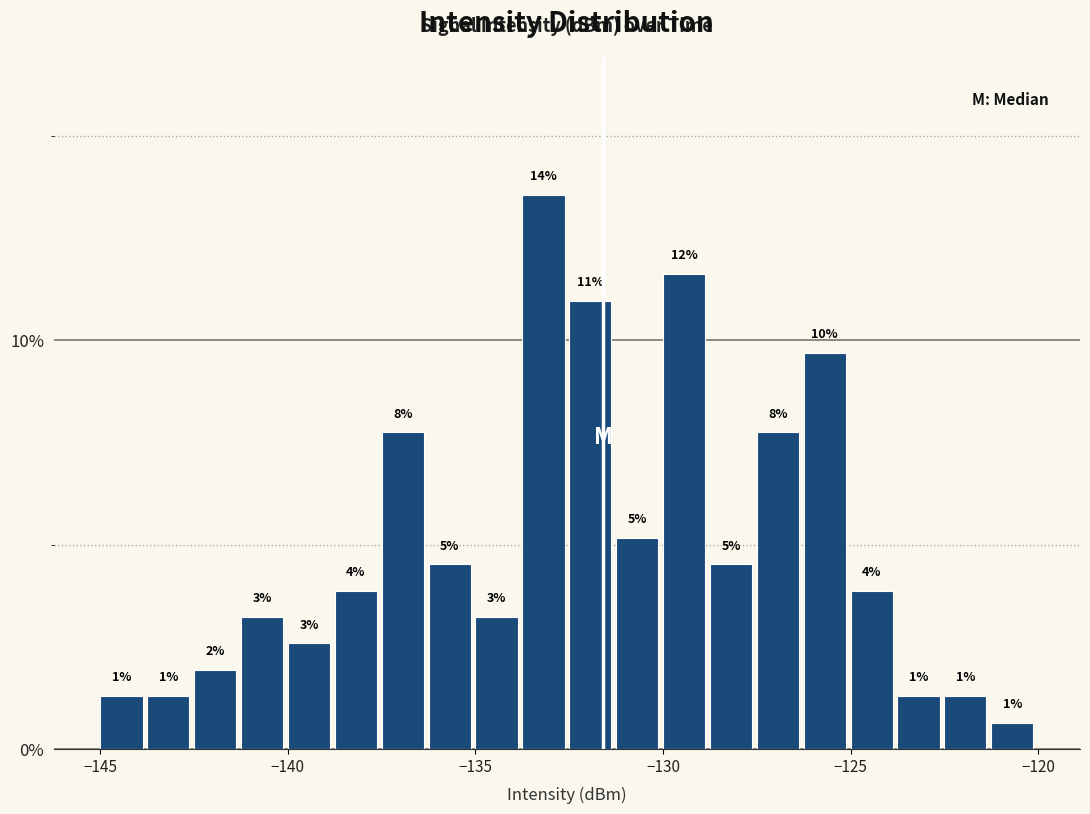

Around what value on the x-axis is the tallest bar? Give the approximate position of its centre, as read against the axis.

-133.0